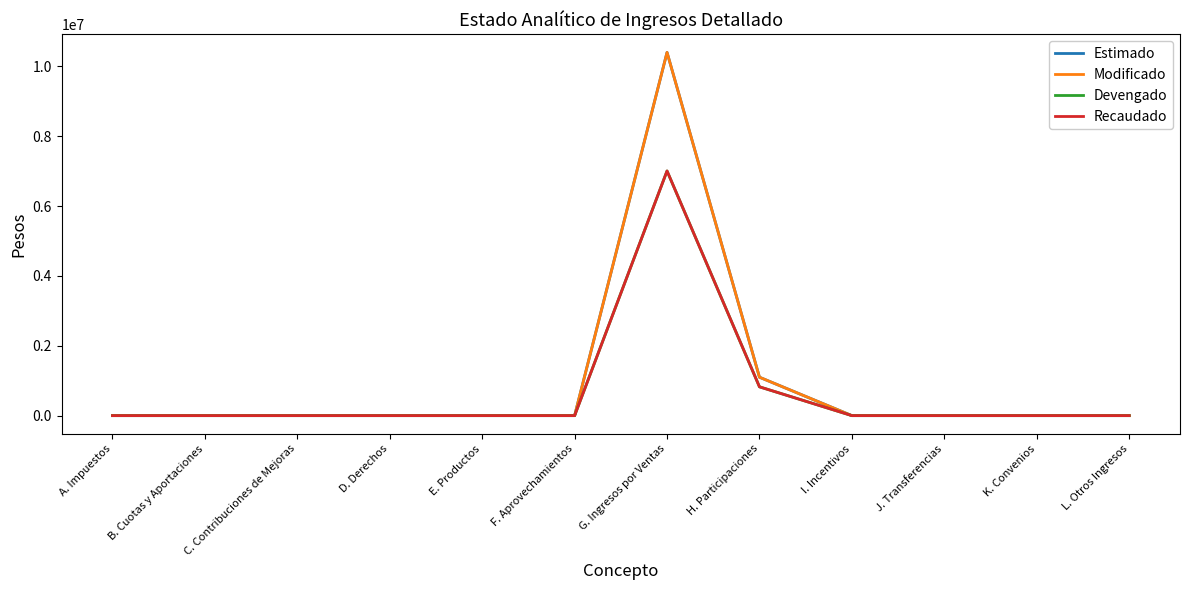

What is the label of the 9th point from the left?

I. Incentivos